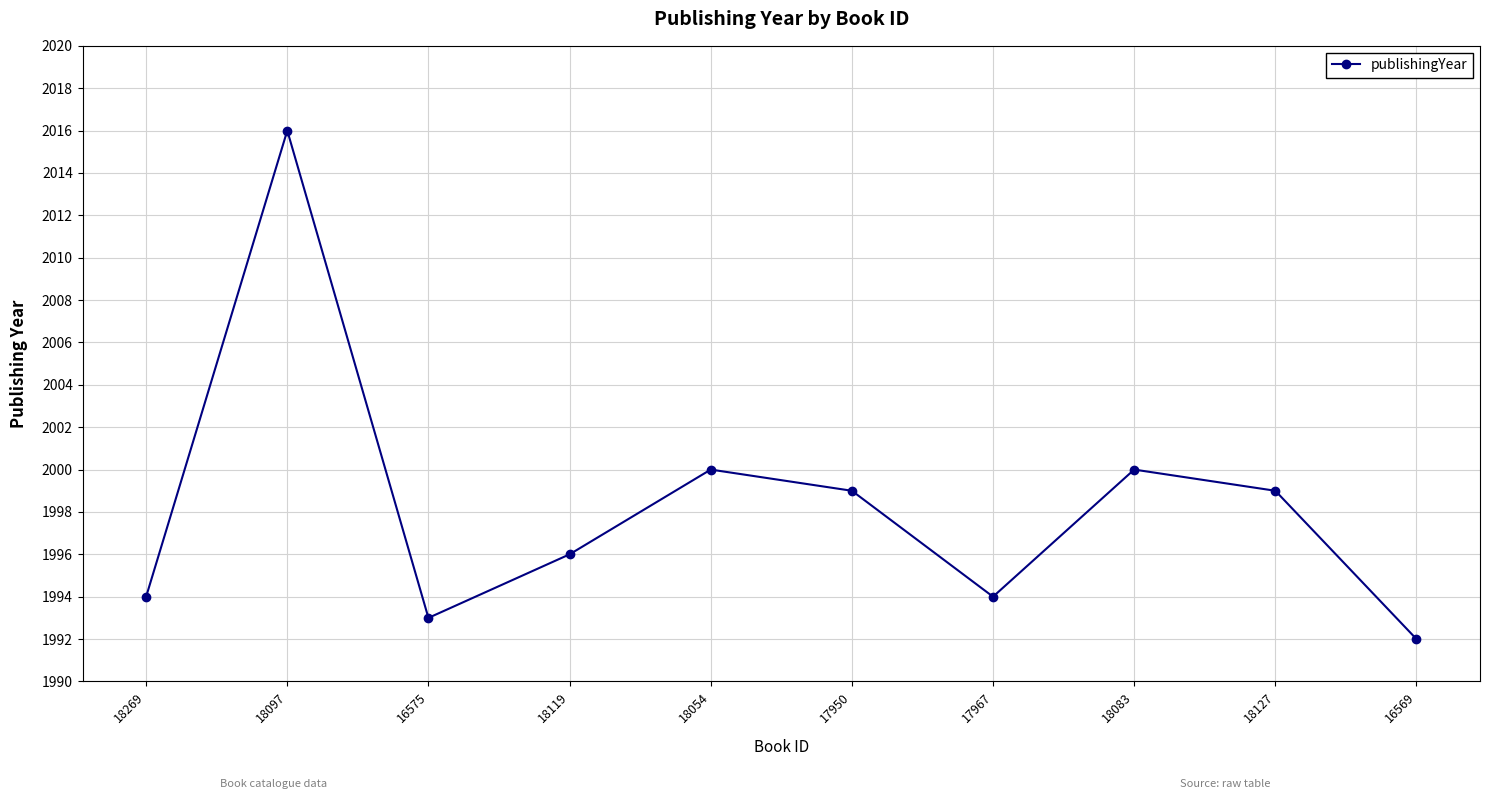

How many values are below 1999?

5